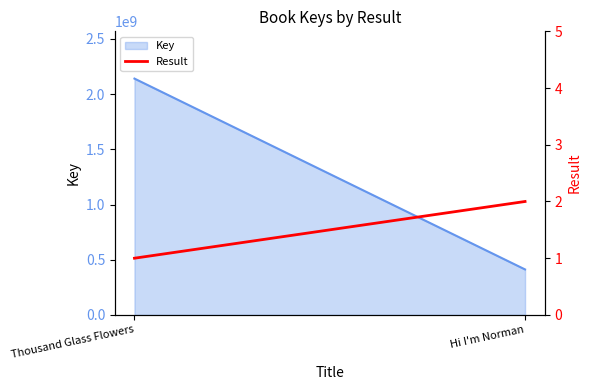

How many values are between 1 and 2?

2